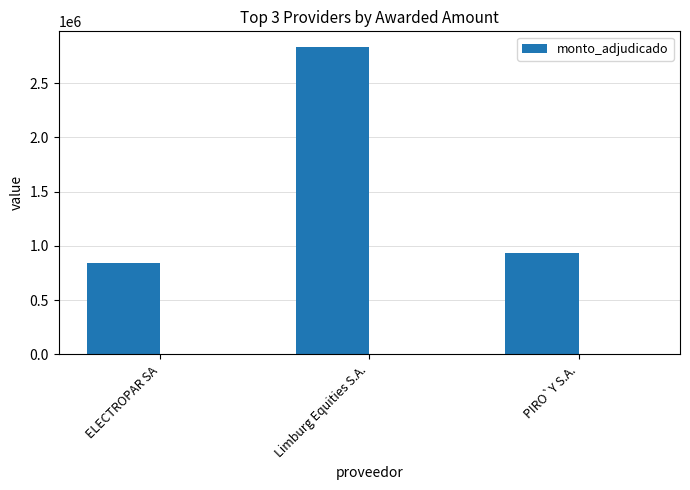

Does the chart contain stacked bars?

No